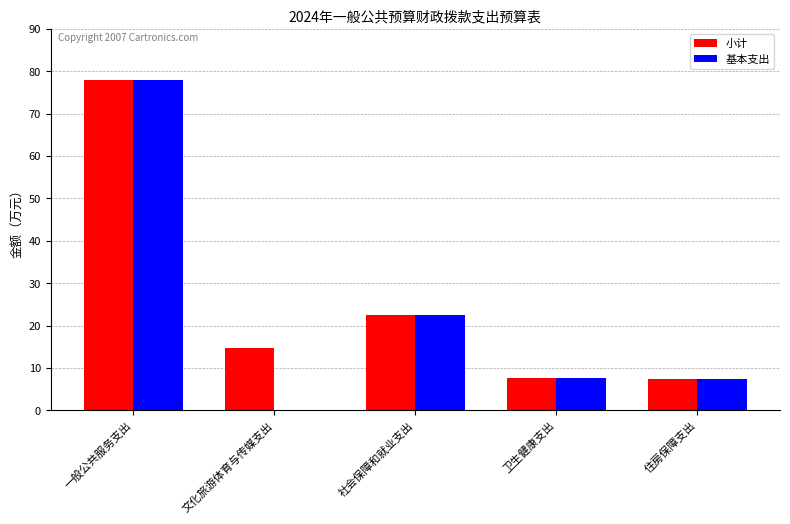

At which label does 基本支出 first exceed 7?

一般公共服务支出